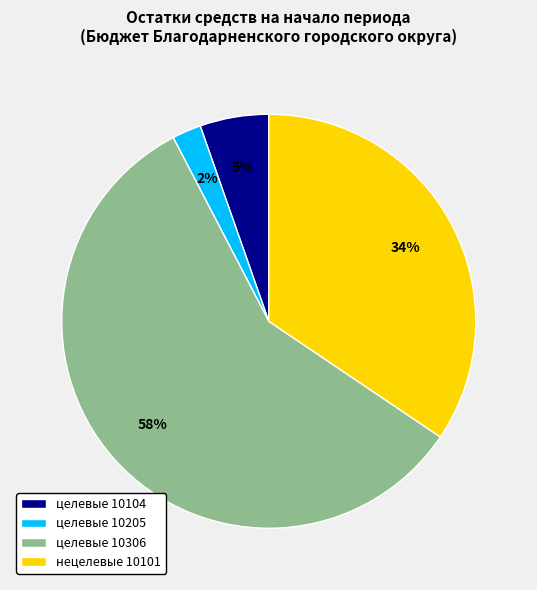

What percentage is the нецелевые 10101 slice, to the nearest percent?

34%